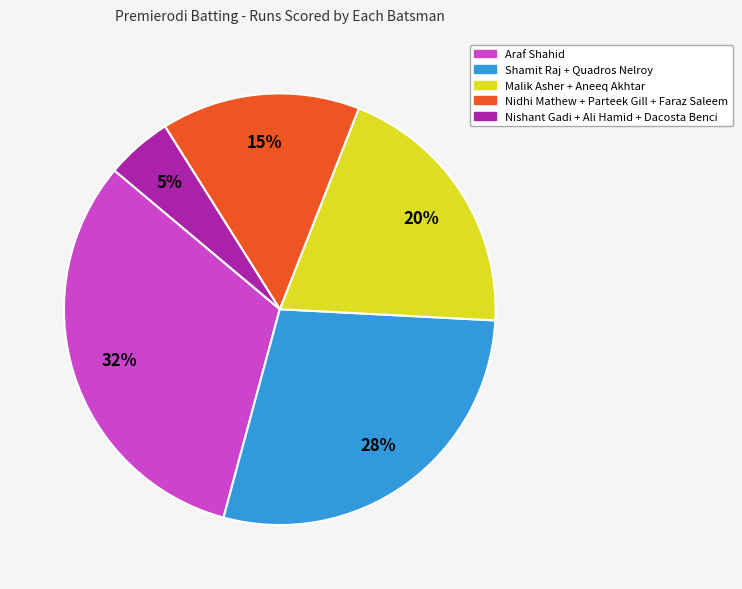

To the nearest percent, what is the average slice percentage?

20%